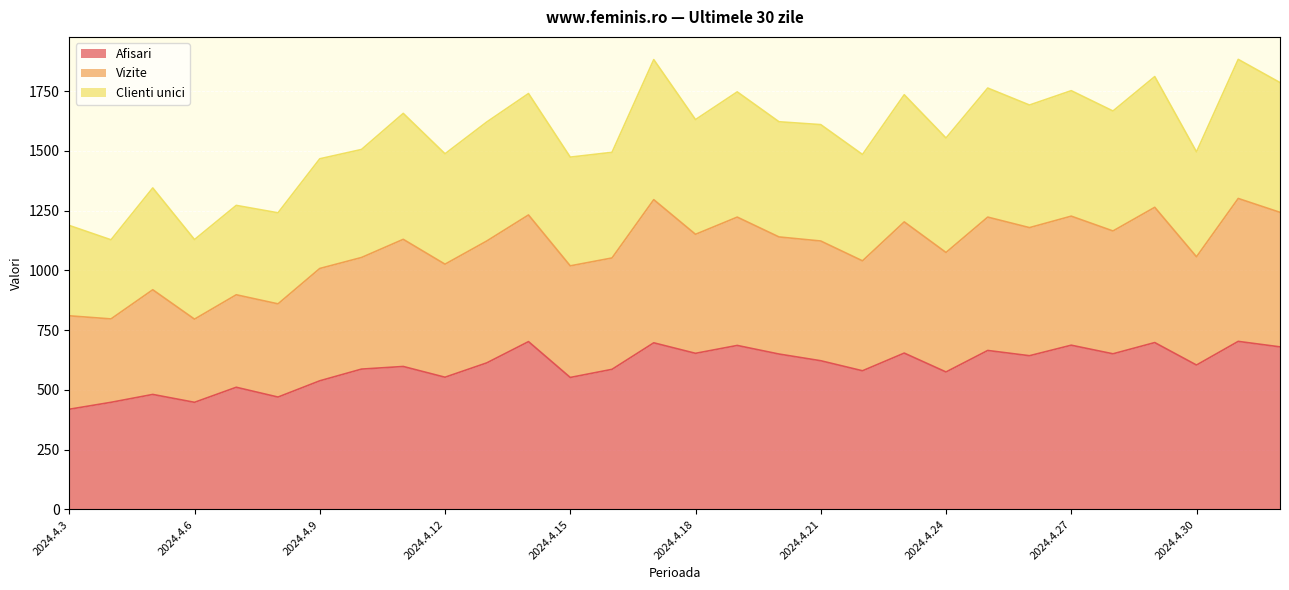

The value of Afisari at 2024.4.21 is 622. True or false?

True